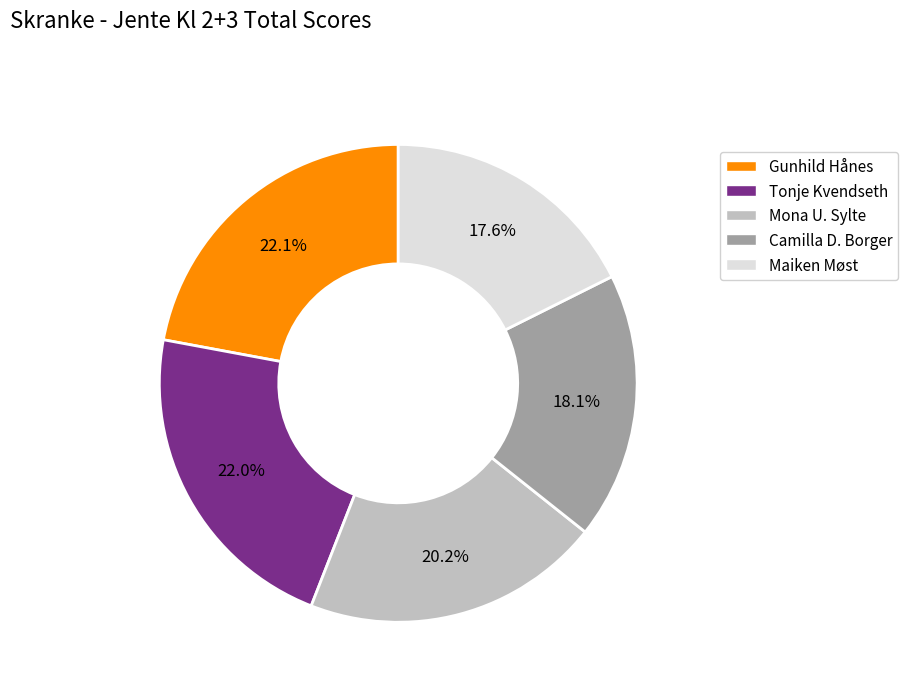

Approximately how many times larger is the value at Gunhild Hånes compared to Maiken Møst?

1.3